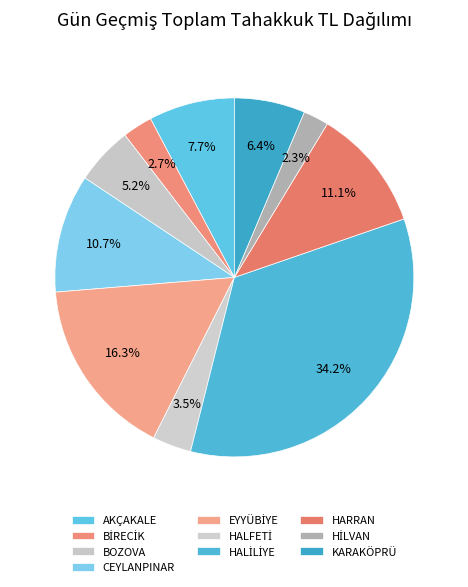

What percentage is the KARAKÖPRÜ slice, to the nearest percent?

6%